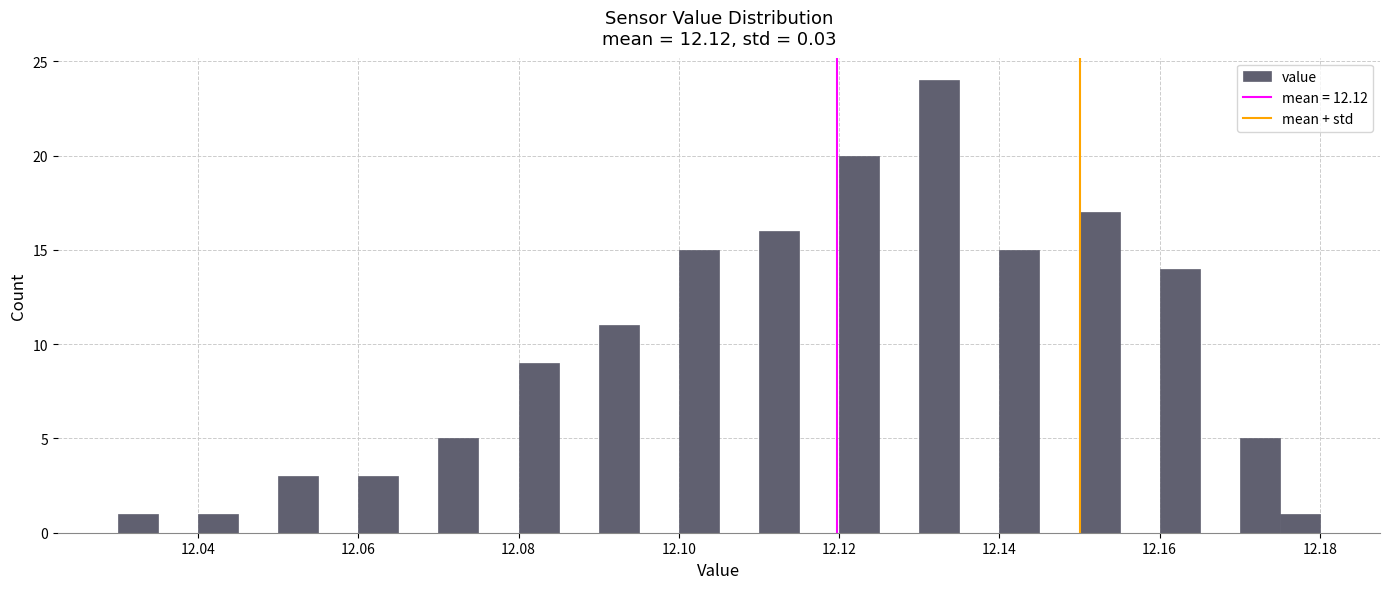

Read against the x-axis, roughly where is the centre of the tallest bar?

12.132